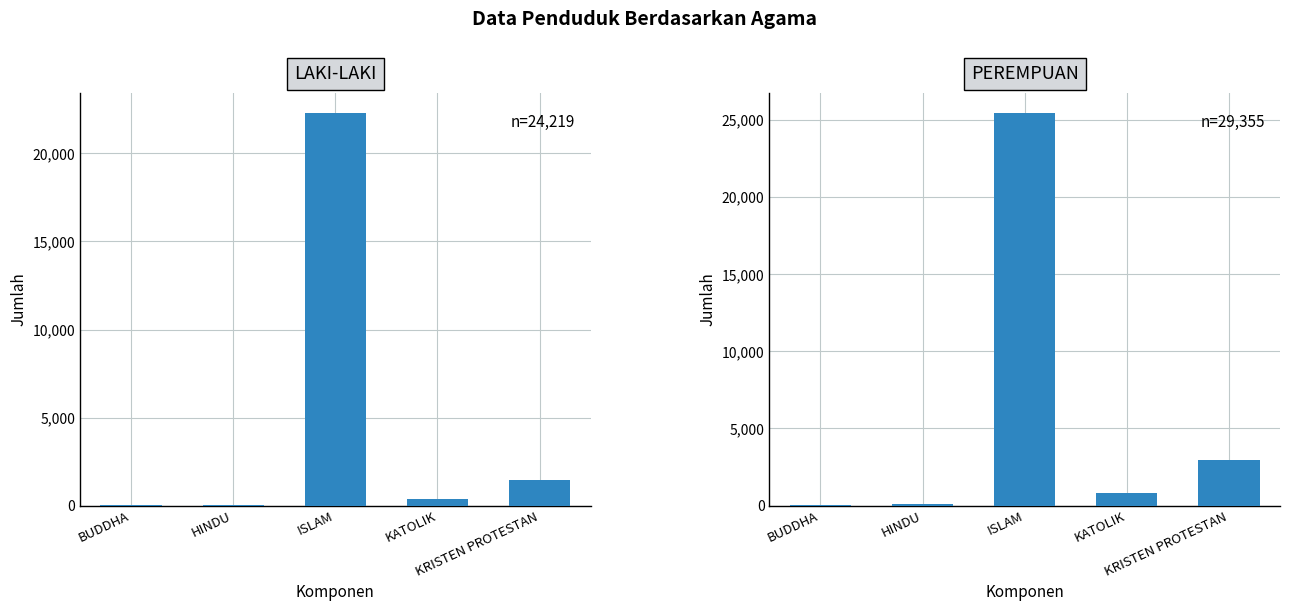

At which category does the chart reach its minimum across all series?

BUDDHA